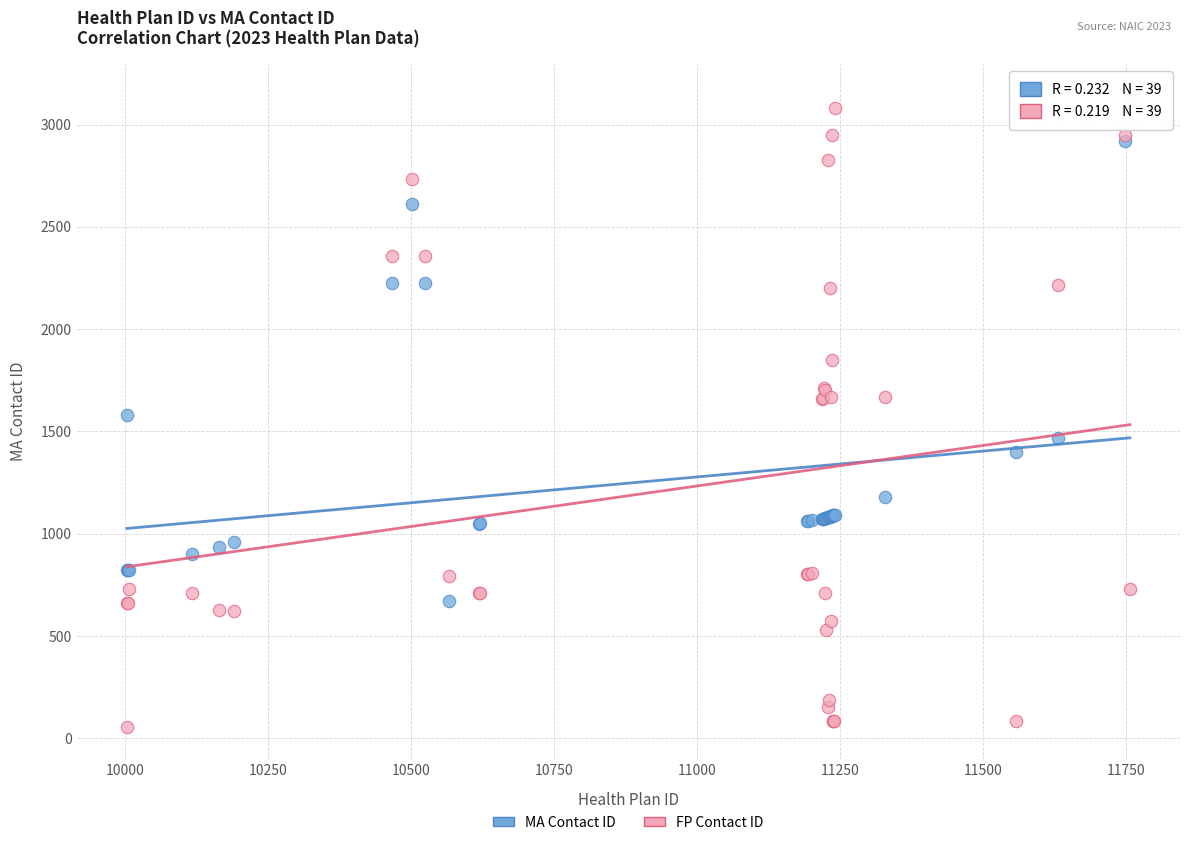

Which series has the widest spread of Y values?

FP Contact ID